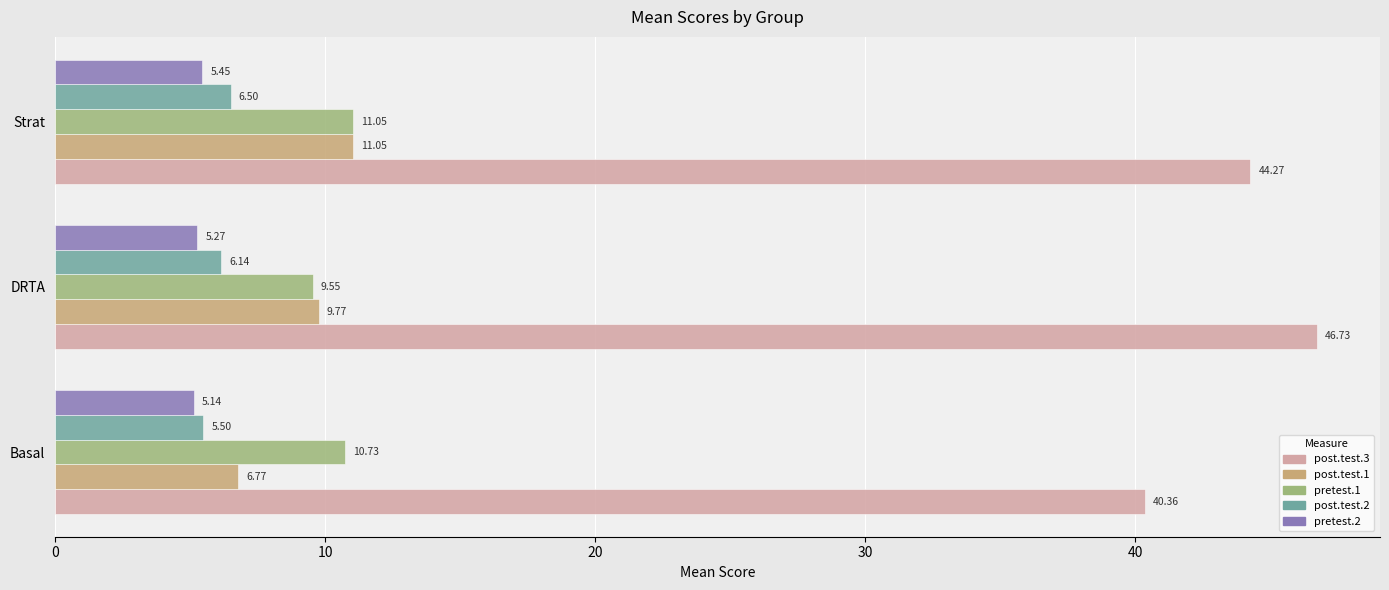

At which label does post.test.1 reach its peak?

Strat